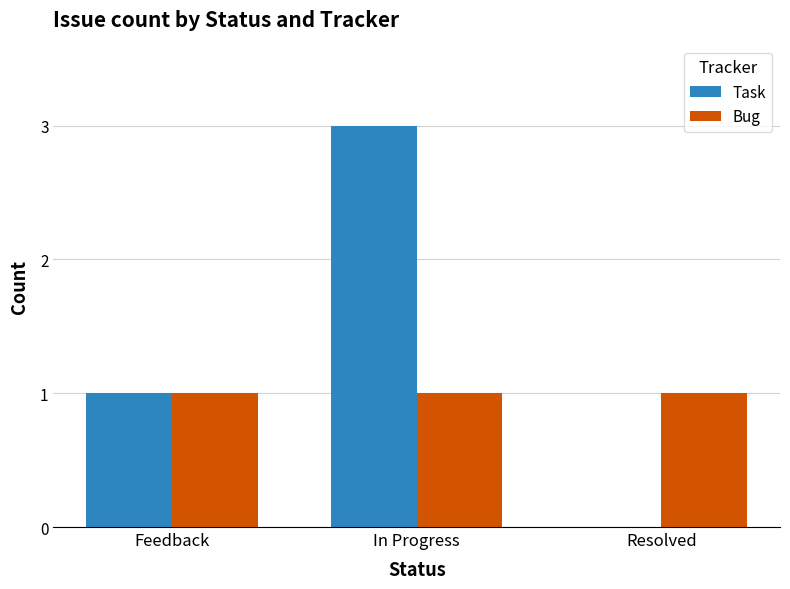

Count the number of categories in the chart.

3